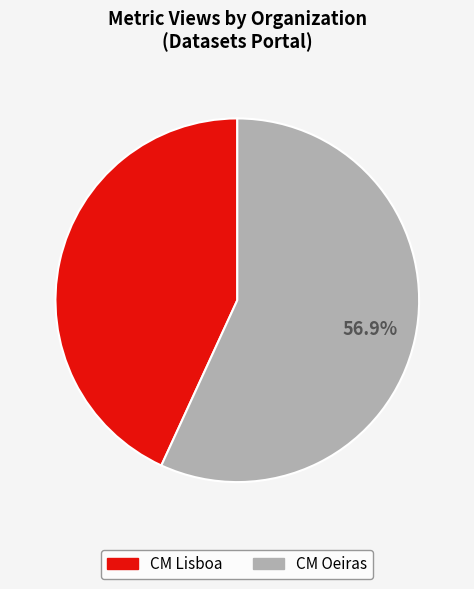

To the nearest percent, what is the difference between the largest and smallest slice percentages?

14%